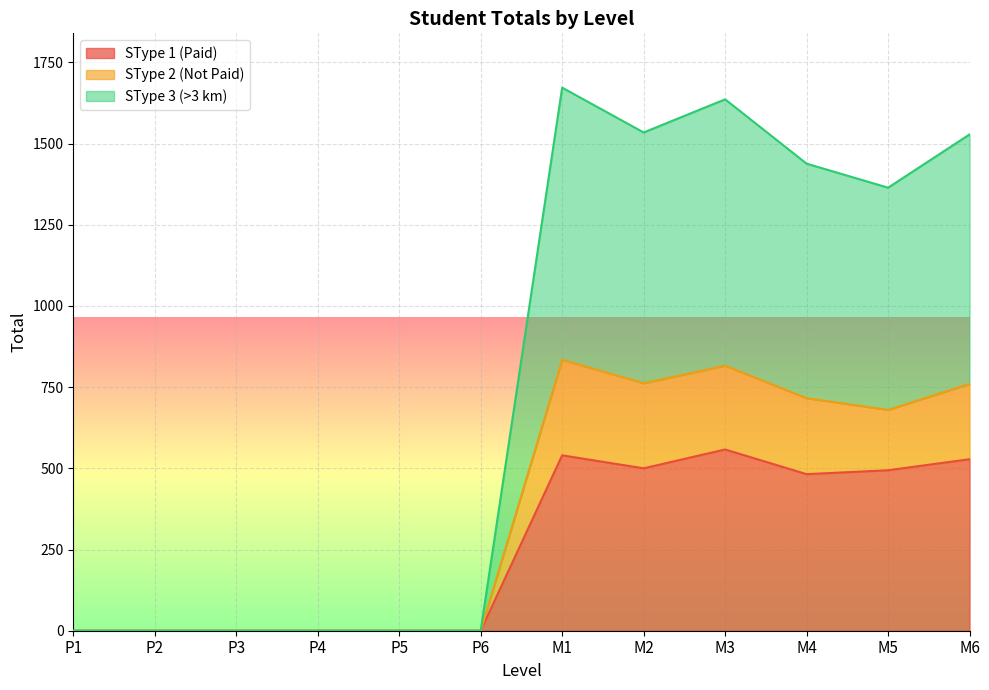

What is the label of the 6th point from the left?

P6